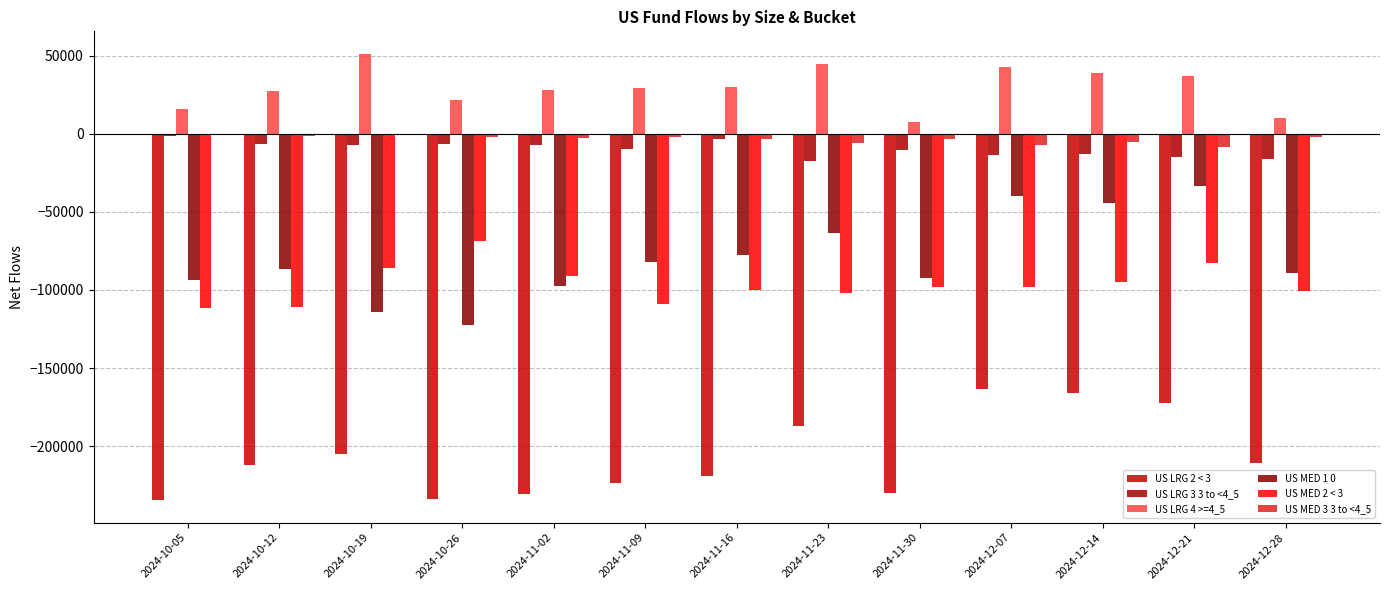

Which series has the largest total across all categories?

US LRG 4 >=4_5